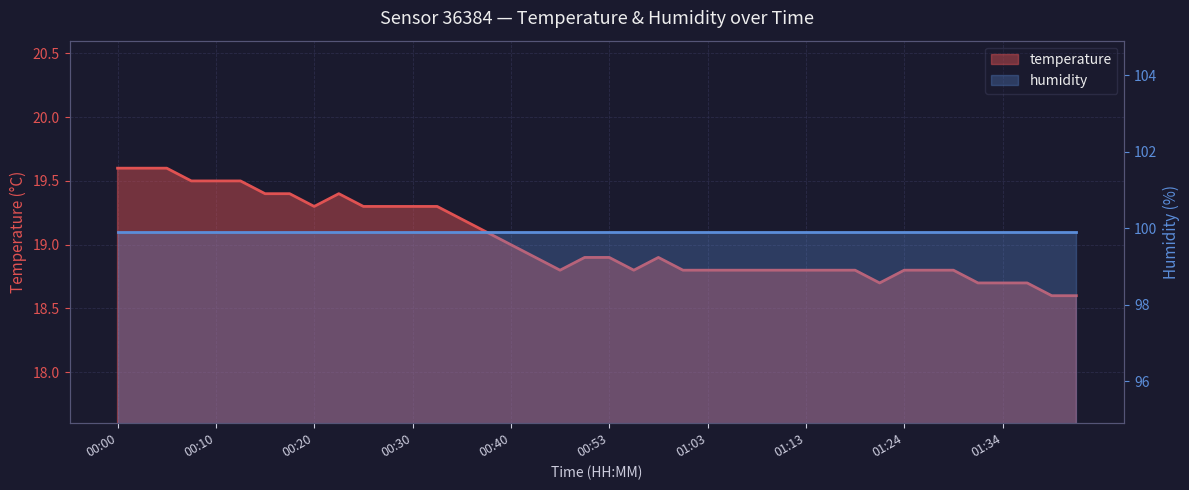

Is it true that the value at 00:48 is 18.8?

True